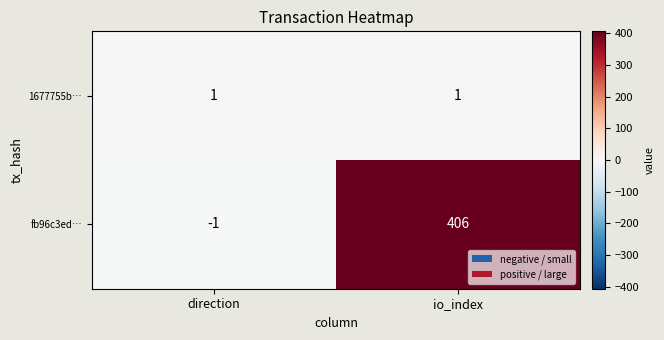

What is the total value across all series at io_index?

407